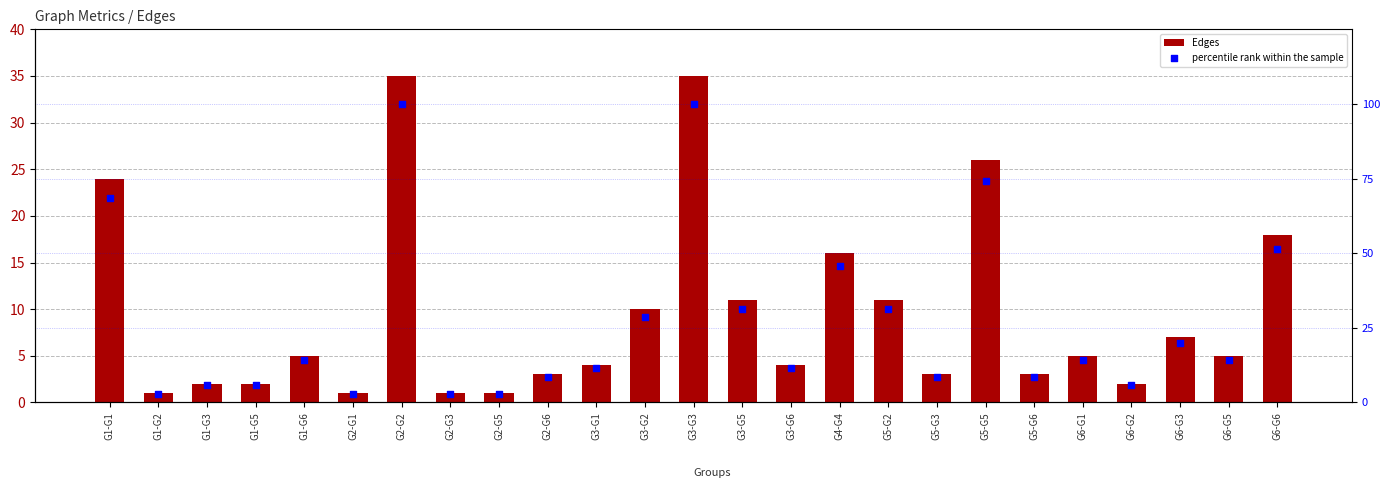

Is the value of Edges at G3-G2 greater than the value of percentile rank within the sample at G1-G5?

Yes